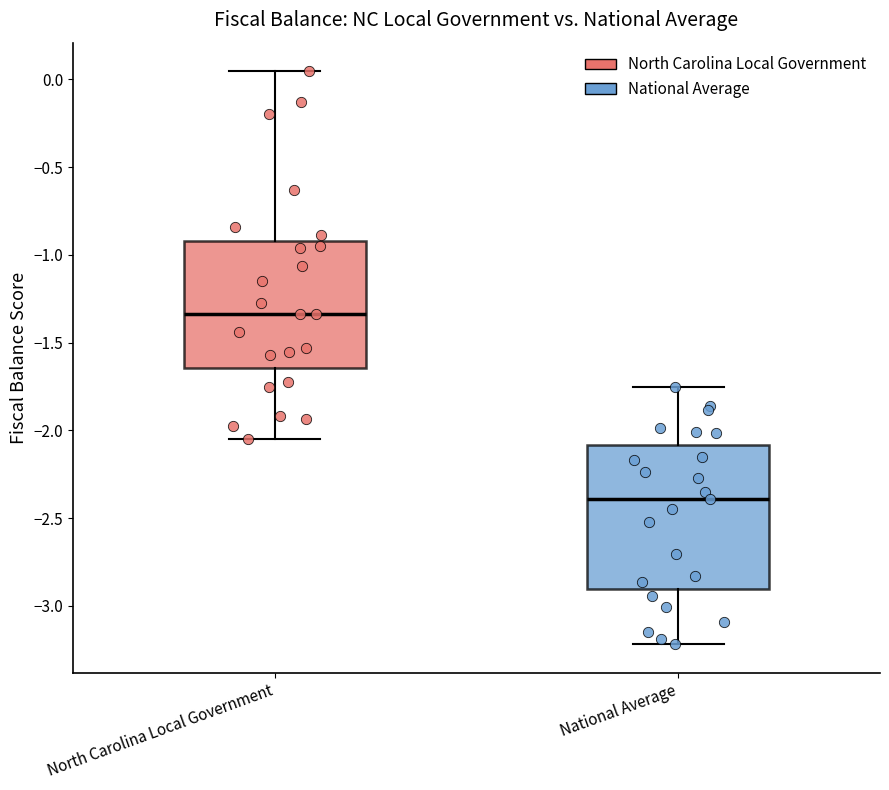

Where is the upper edge of the box for North Carolina Local Government on the y-axis? The values are not printed on the chart, so give them approximately, as read against the axis.

-0.90